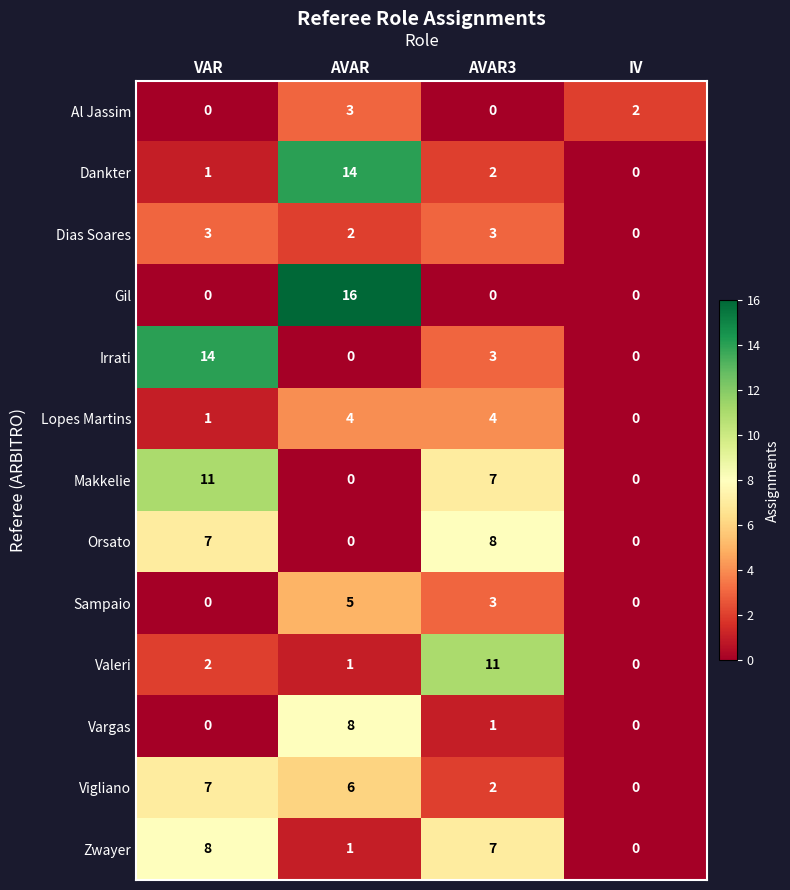

Which series has the largest total across all categories?

Makkelie